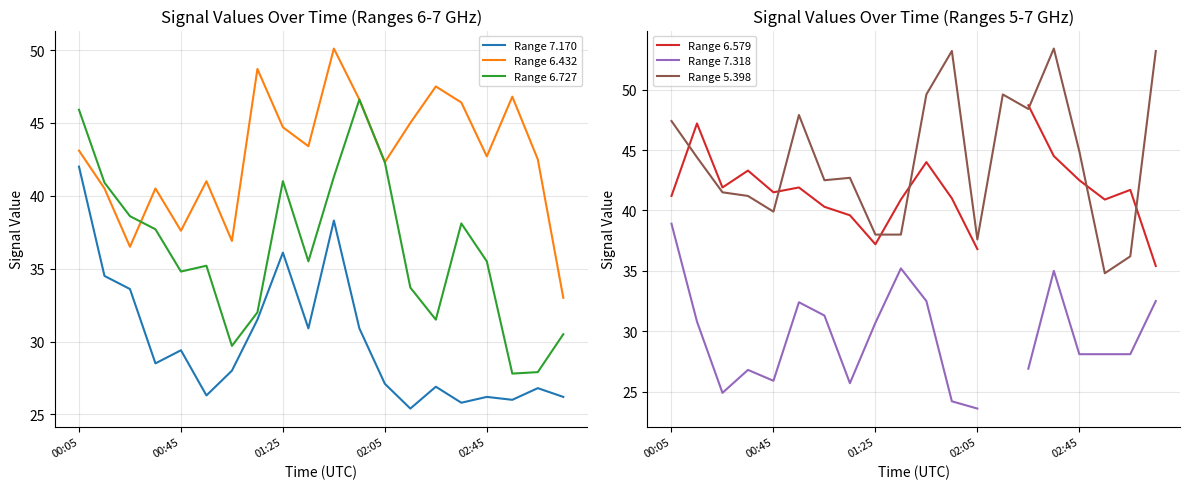

Does the chart display data point markers on the line(s)?

No